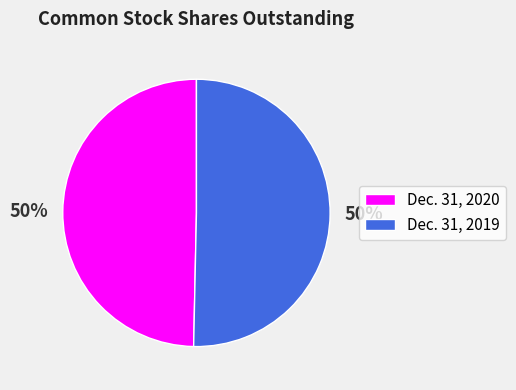

Do Dec. 31, 2020 and Dec. 31, 2019 together represent more than half of the pie?

Yes